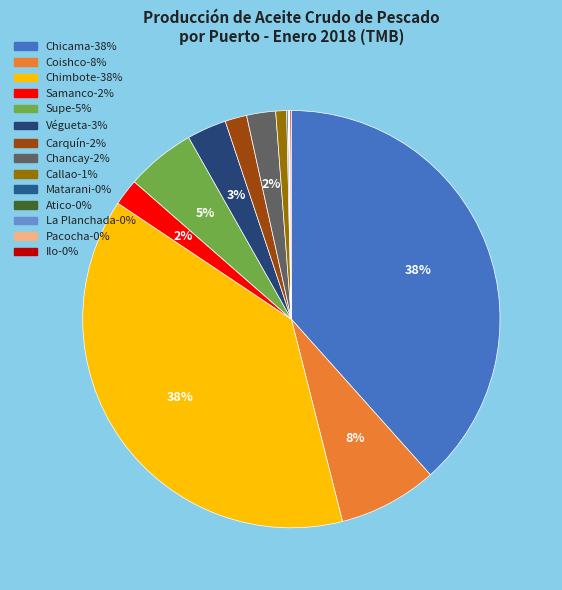

Is it true that Carquín is 14% of the pie?

False